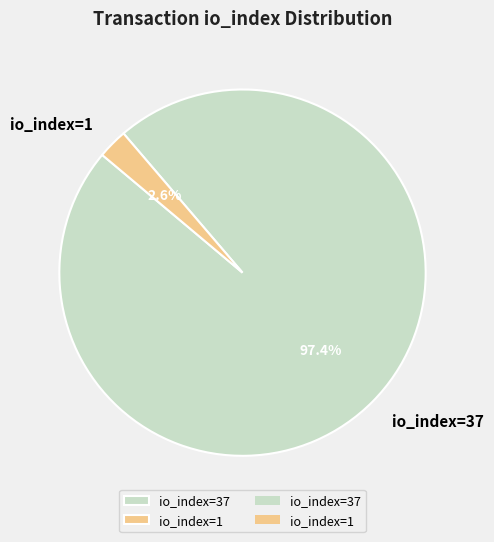

How many segments does this pie chart have?

2